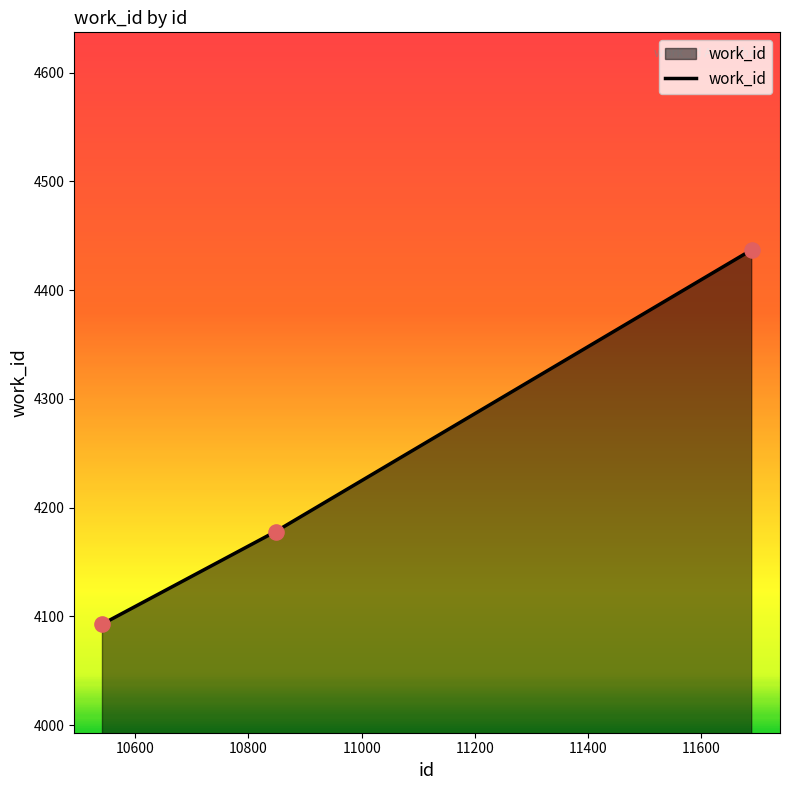

What is the greatest value displayed?

4437